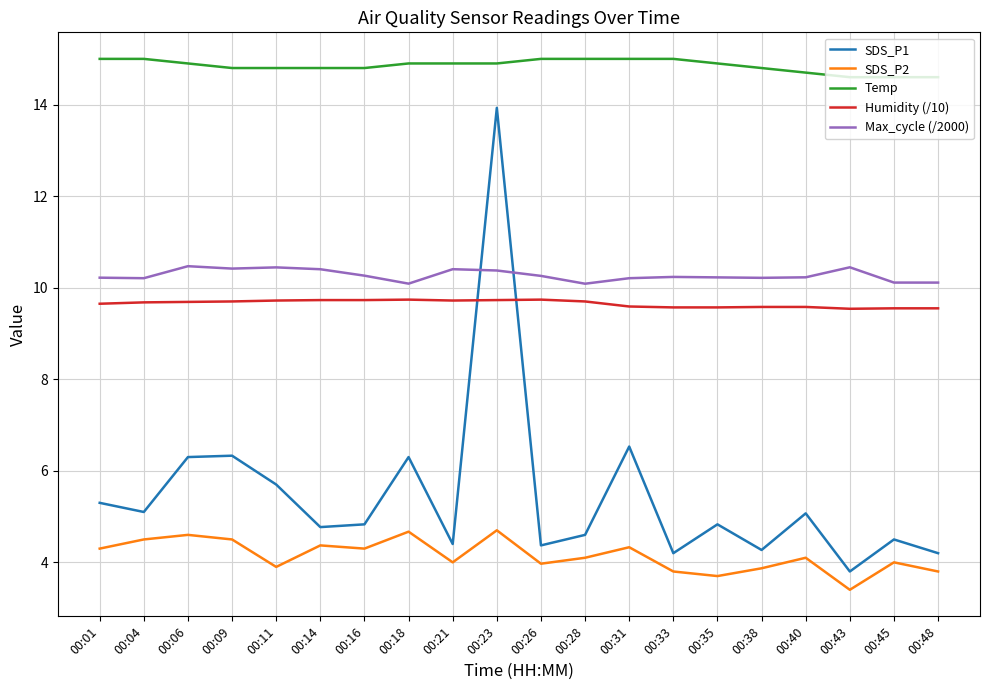

Is it true that Temp equals 4.2 at 00:31?

False